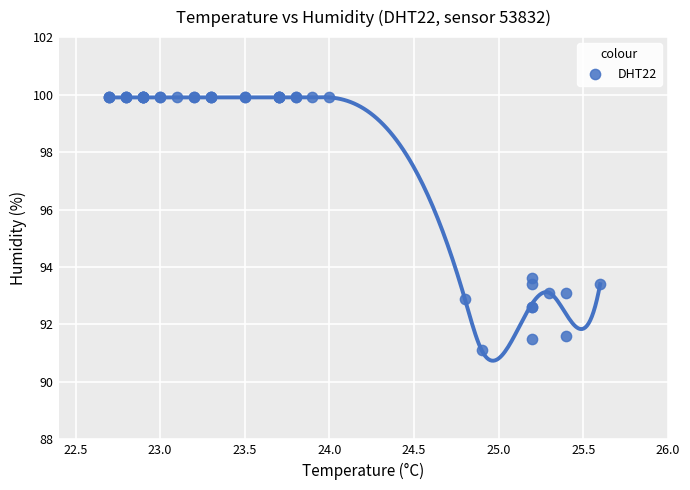

What Y value in the scatter plot is closest to 95?

93.6